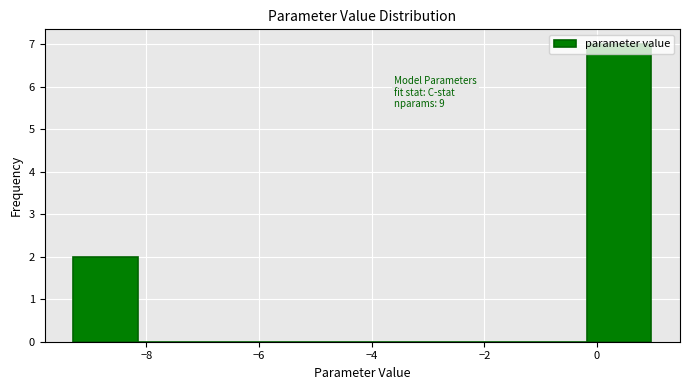

Over which range of the x-axis is the bar tallest?

-0.2 to 1.0